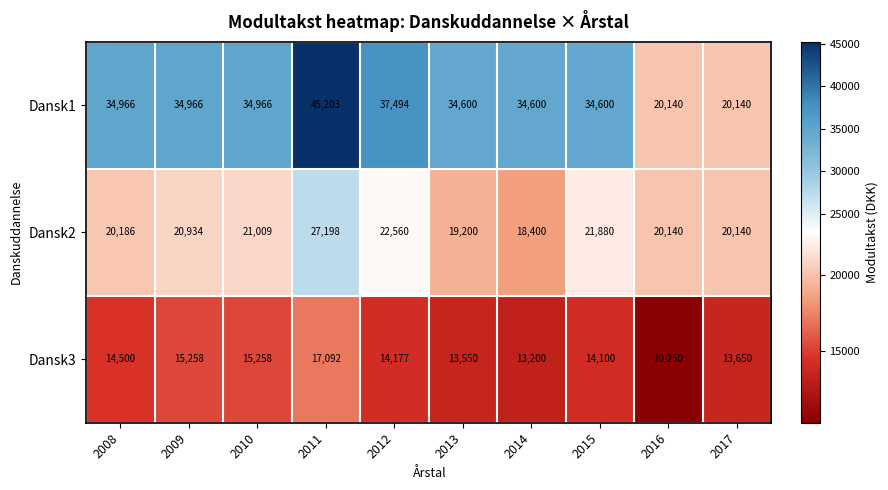

What is the difference between the second highest and second lowest values in the Dansk1 series?

17354